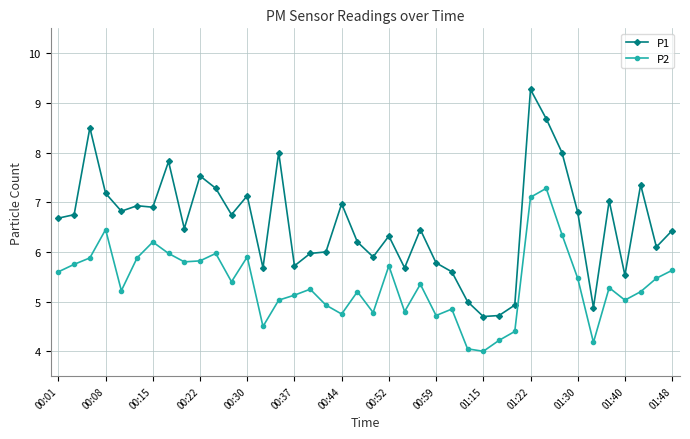

Rank the series by their maximum value, from lowest to highest.

P2, P1